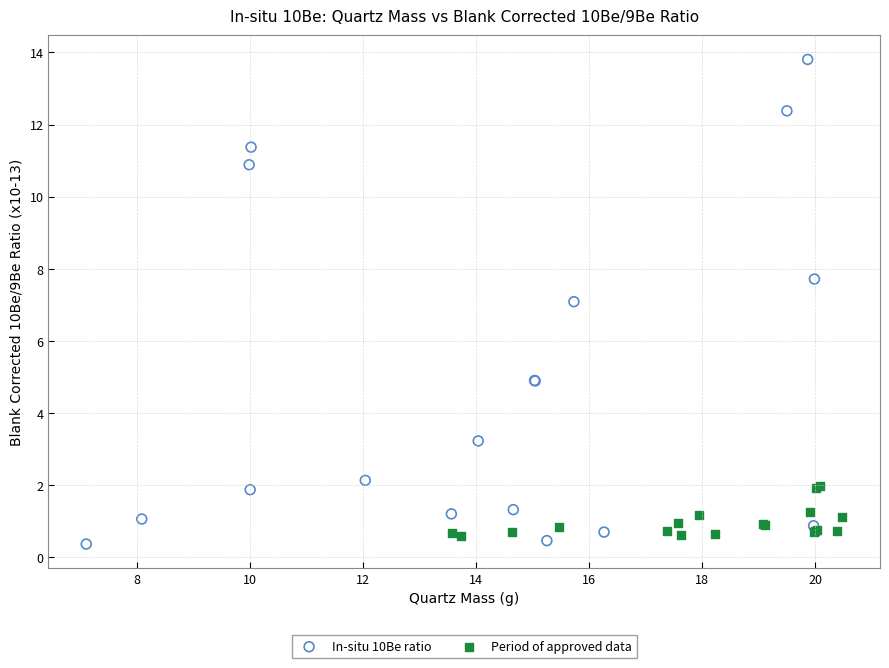

Which series has the largest Y range (max minus min)?

In-situ 10Be ratio